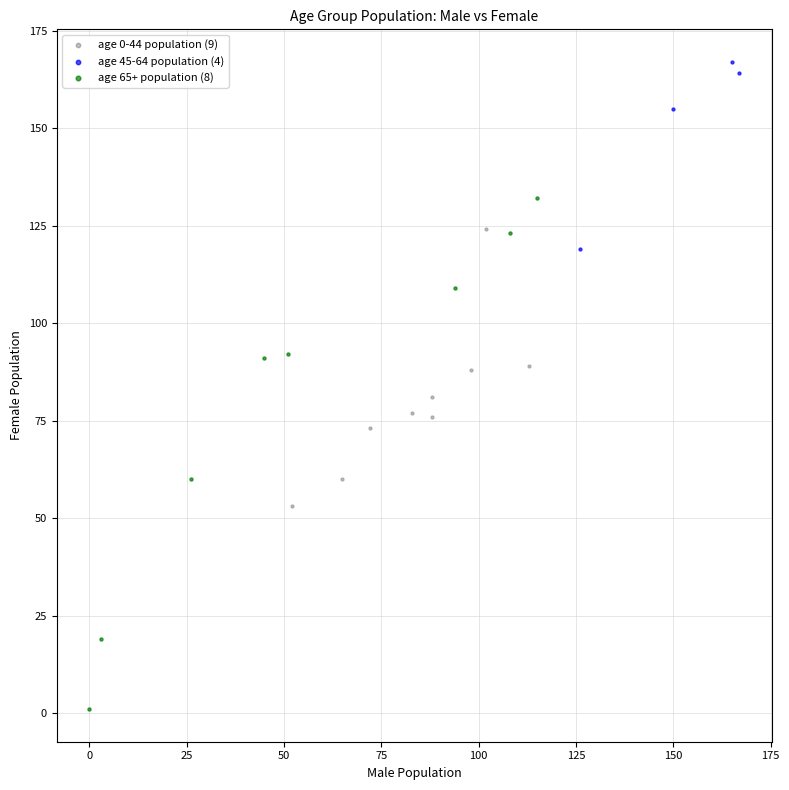

Which series reaches the minimum Y coordinate?

age 65+ population (8)